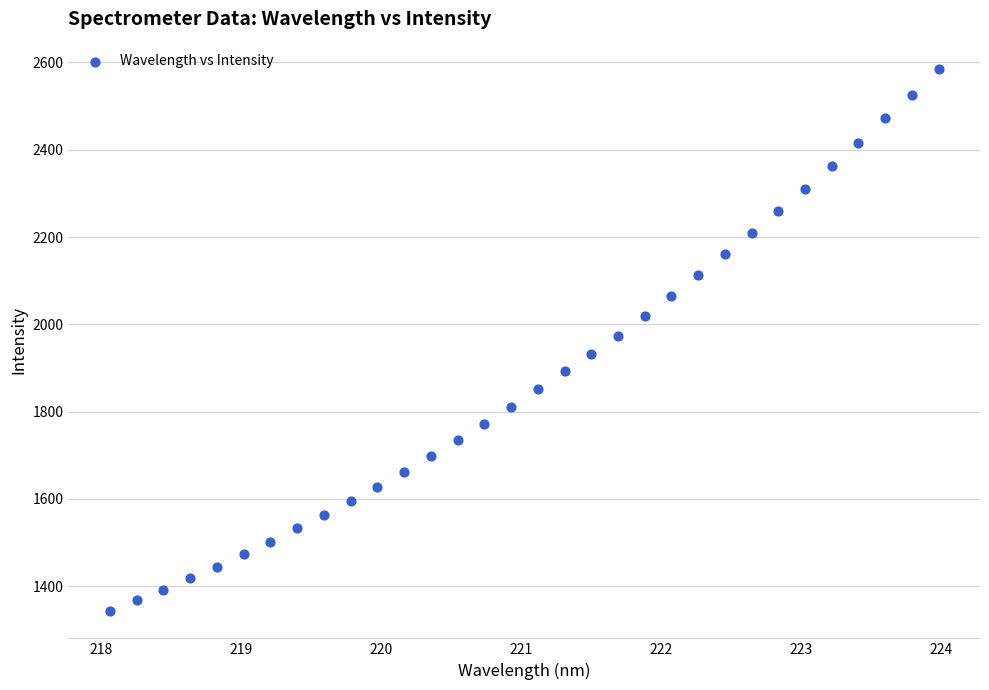

What is the range of X values (max minus min)?

5.9